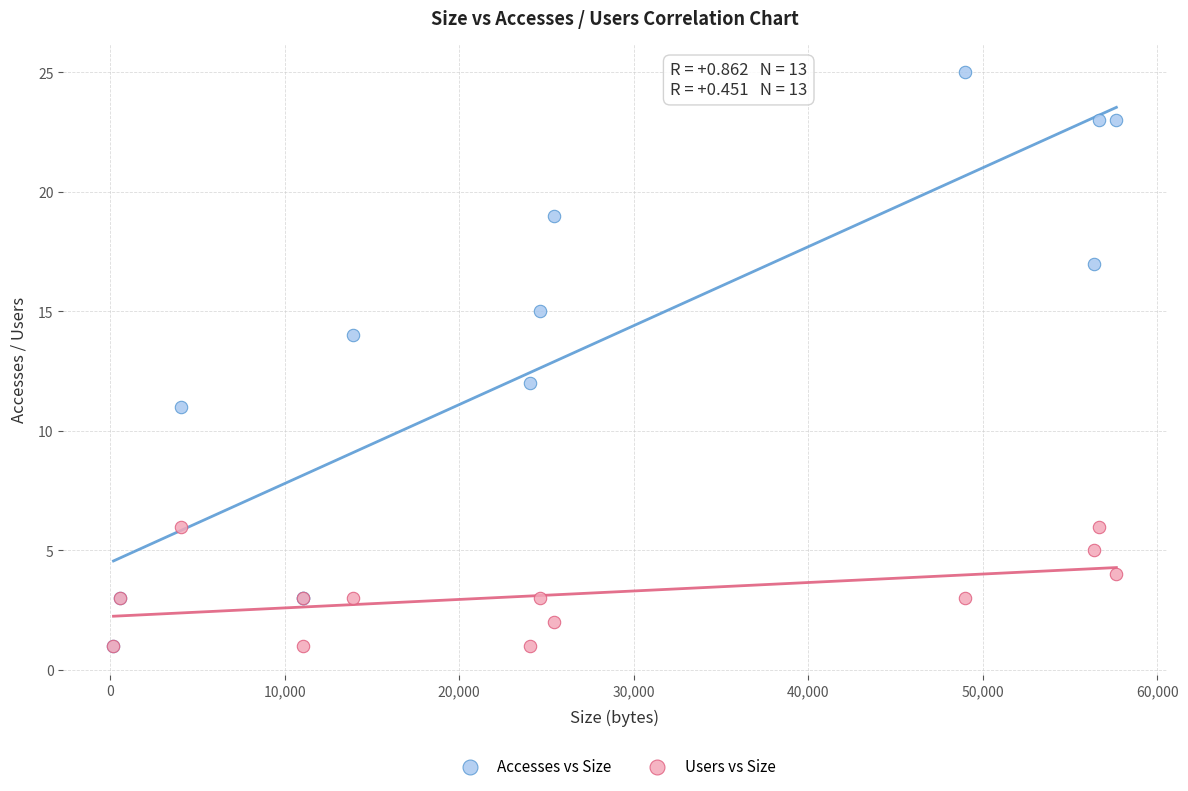

What are all the series names shown in the legend?

Accesses vs Size, Users vs Size